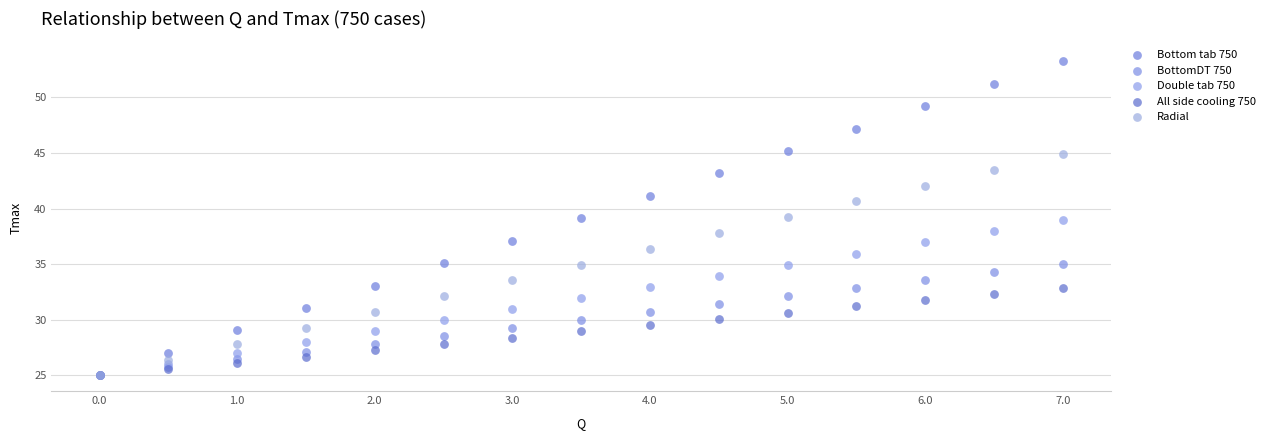

What are all the series names shown in the legend?

Bottom tab 750, BottomDT 750, Double tab 750, All side cooling 750, Radial